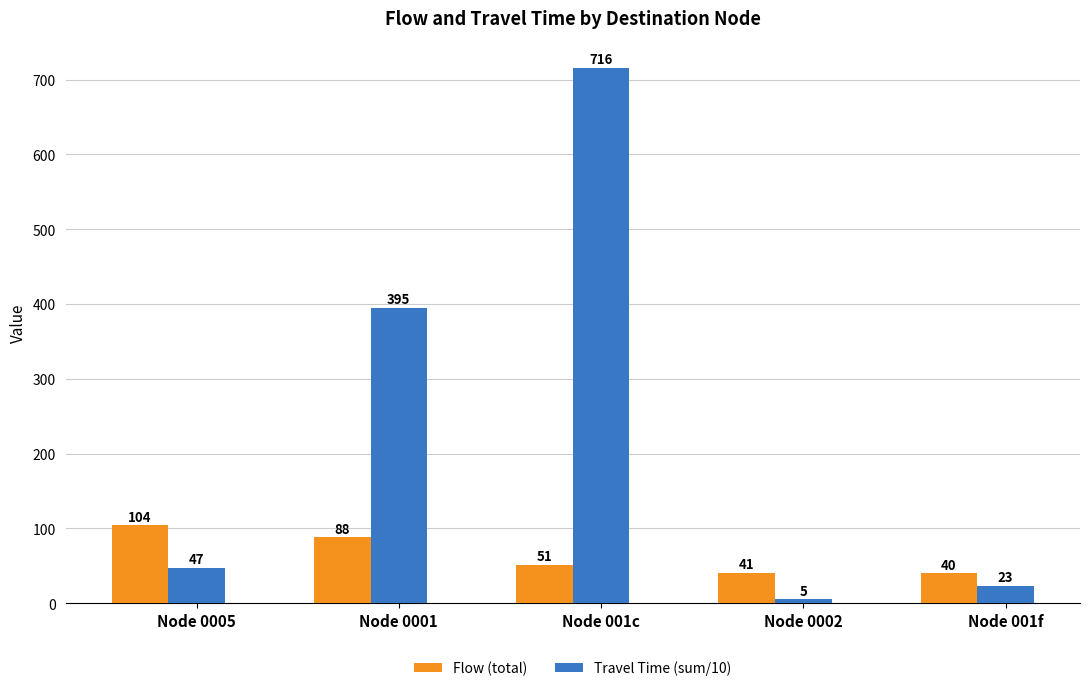

Reading left to right, what are all the values shown in this chart?

Flow (total): Node 0005=104	Node 0001=88	Node 001c=51	Node 0002=41	Node 001f=40
Travel Time (sum/10): Node 0005=47	Node 0001=395	Node 001c=716	Node 0002=5	Node 001f=23